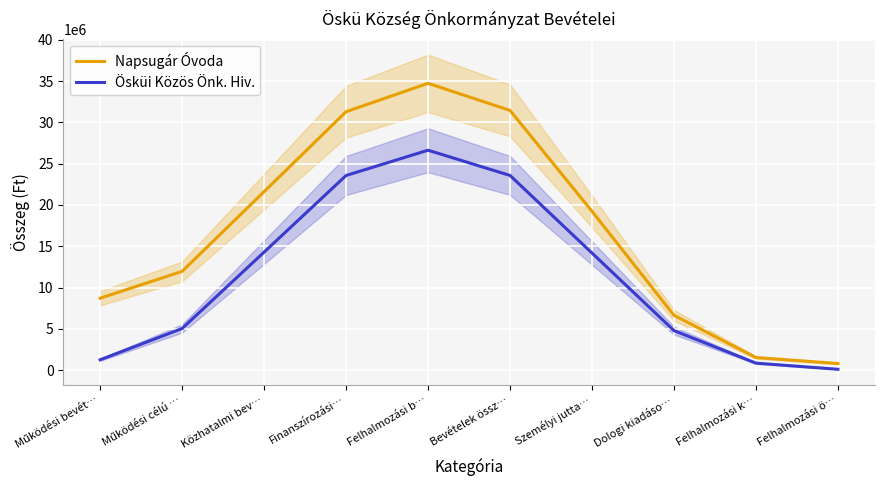

Rank the series by their maximum value, from highest to lowest.

Napsugár Óvoda, Ösküi Közös Önk. Hiv.